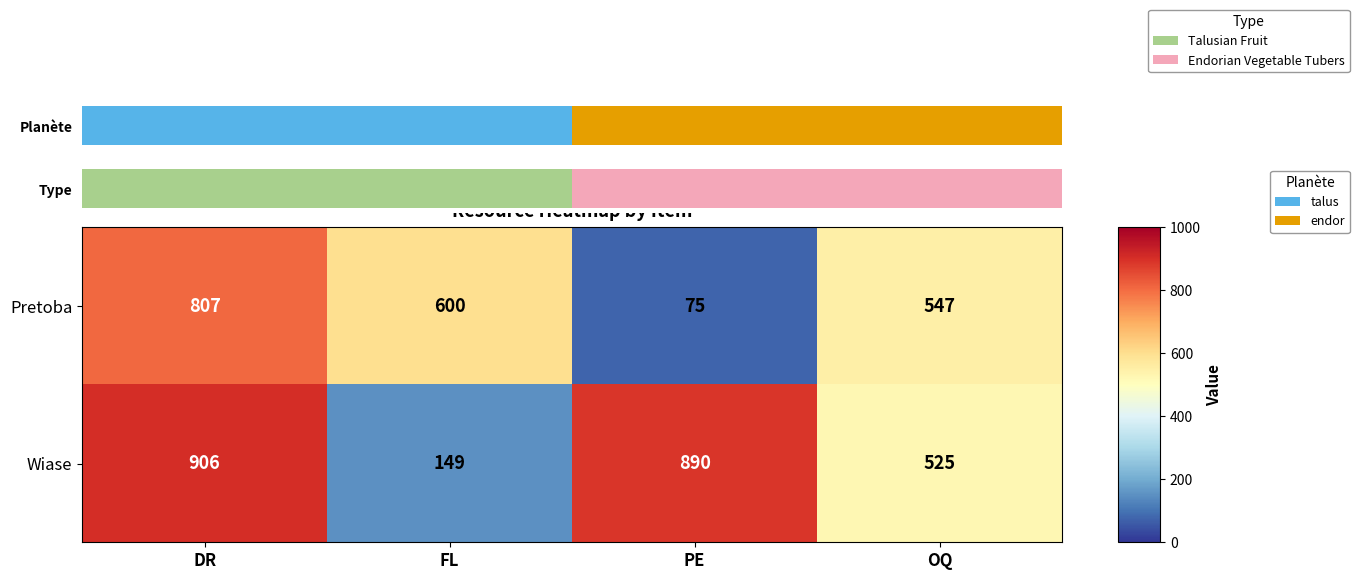

What is the average value of the Wiase series?

618